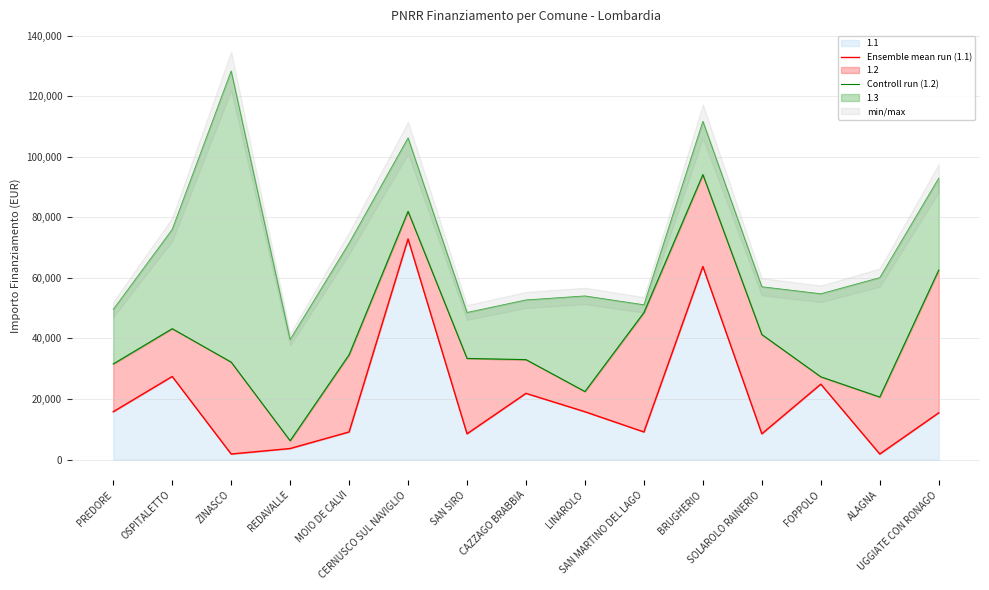

What is the label of the 8th point from the left?

CAZZAGO BRABBIA